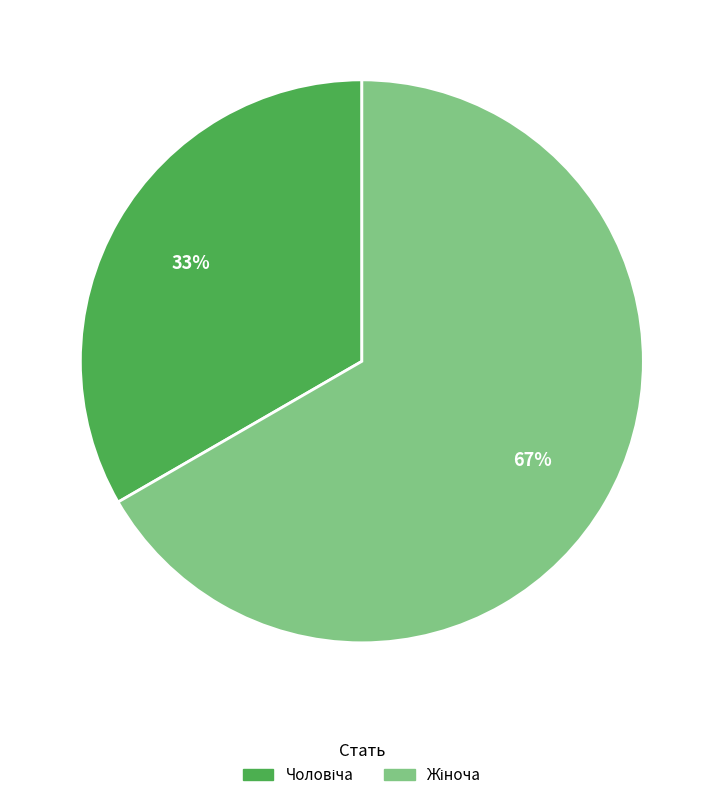

To the nearest percent, what is the average slice percentage?

50%